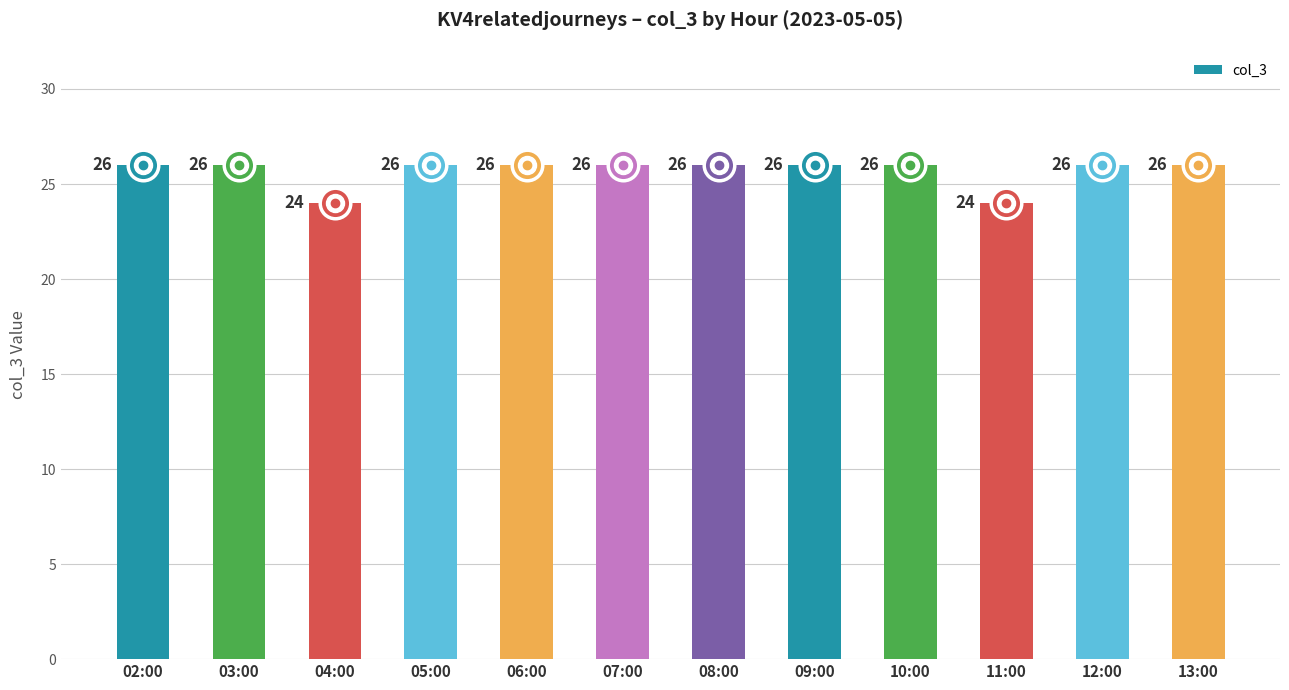

Reading left to right, extract all data points from this chart.

02:00=26	03:00=26	04:00=24	05:00=26	06:00=26	07:00=26	08:00=26	09:00=26	10:00=26	11:00=24	12:00=26	13:00=26